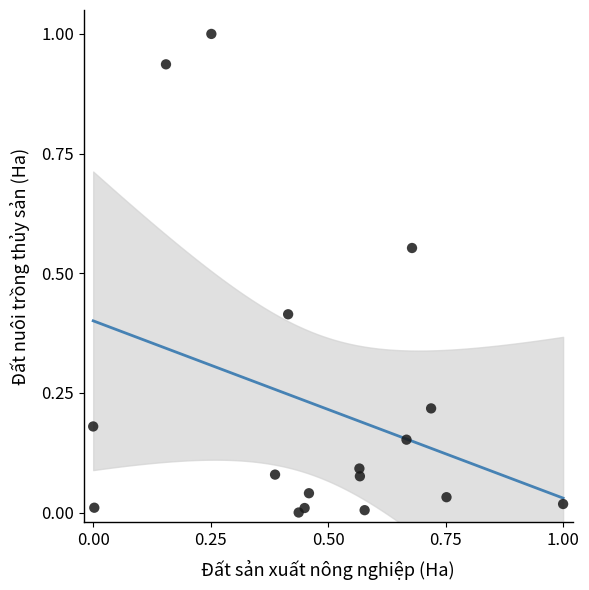

What is the range of Y values (max minus min)?

1.0